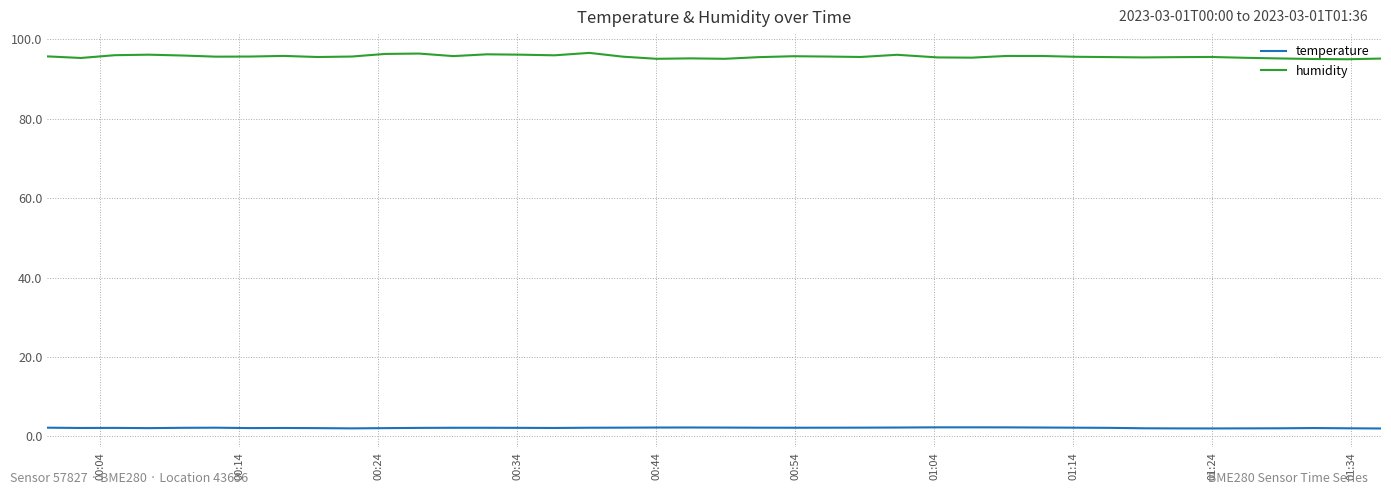

What is the greatest value displayed?

96.6